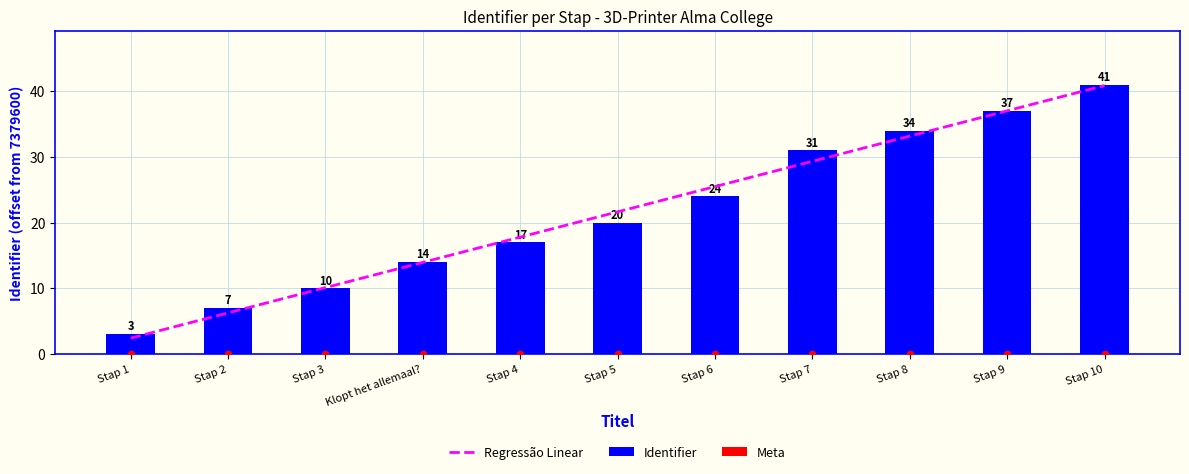

Which has a higher value, Klopt het allemaal? or Stap 2?

Klopt het allemaal?